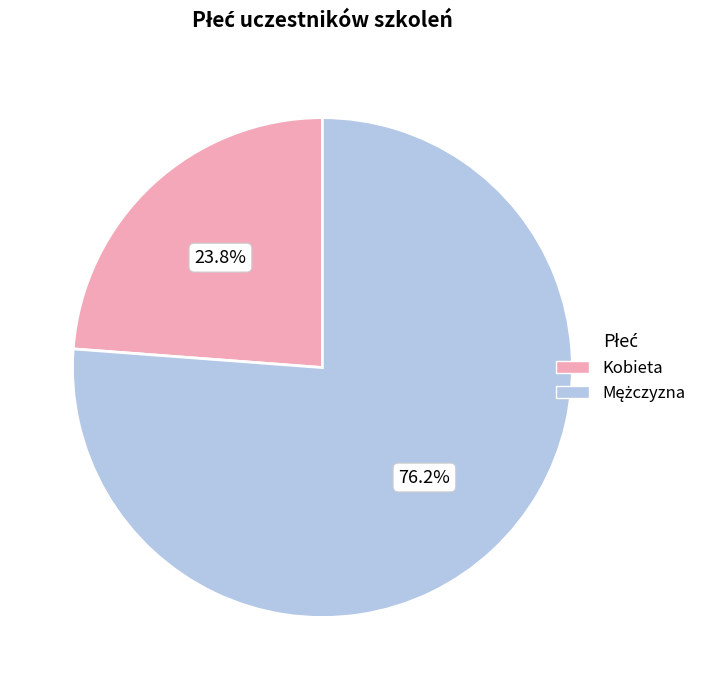

What is the smallest slice in the pie chart?

Kobieta